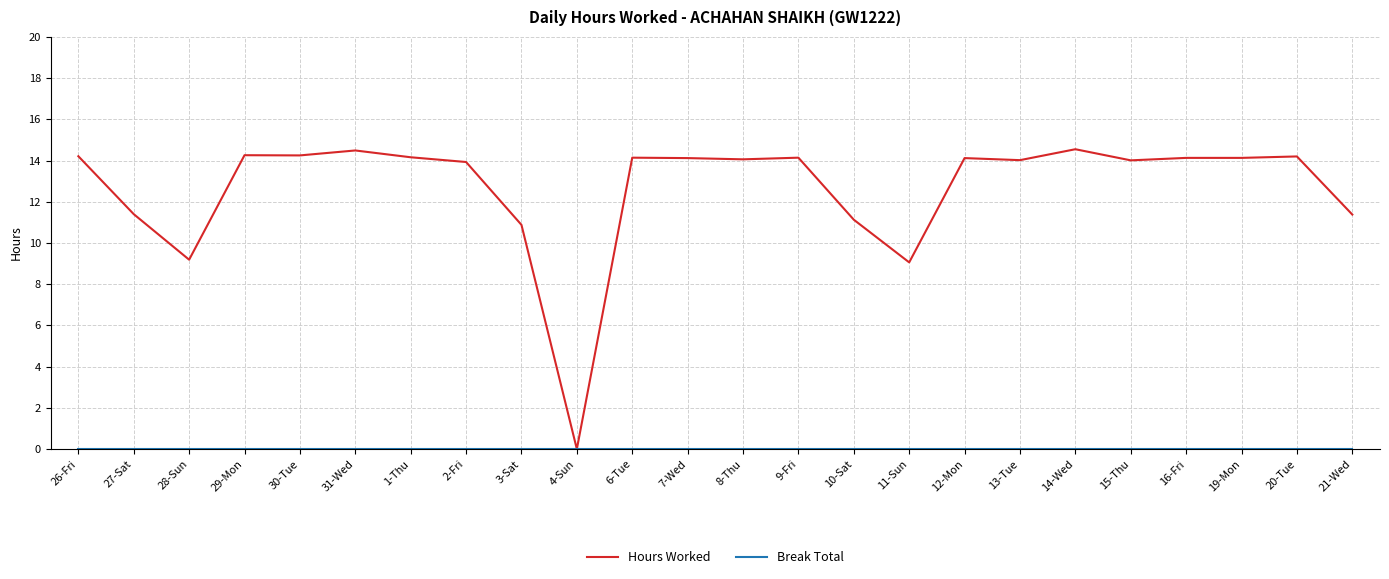

What position from the right is 8-Thu?

12